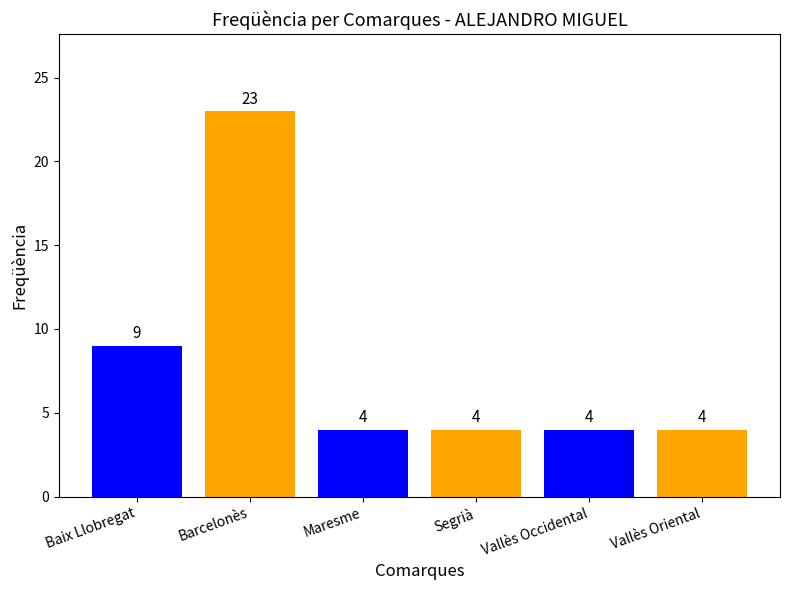

Reading left to right, what are all the values shown in this chart?

9	23	4	4	4	4